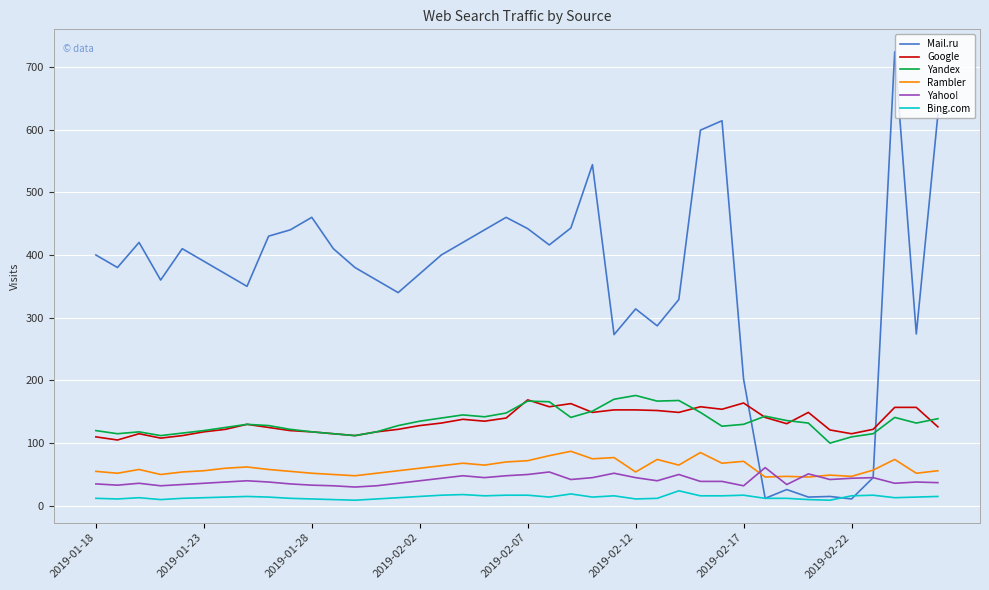

How many intersections are there between Mail.ru and Rambler?

2